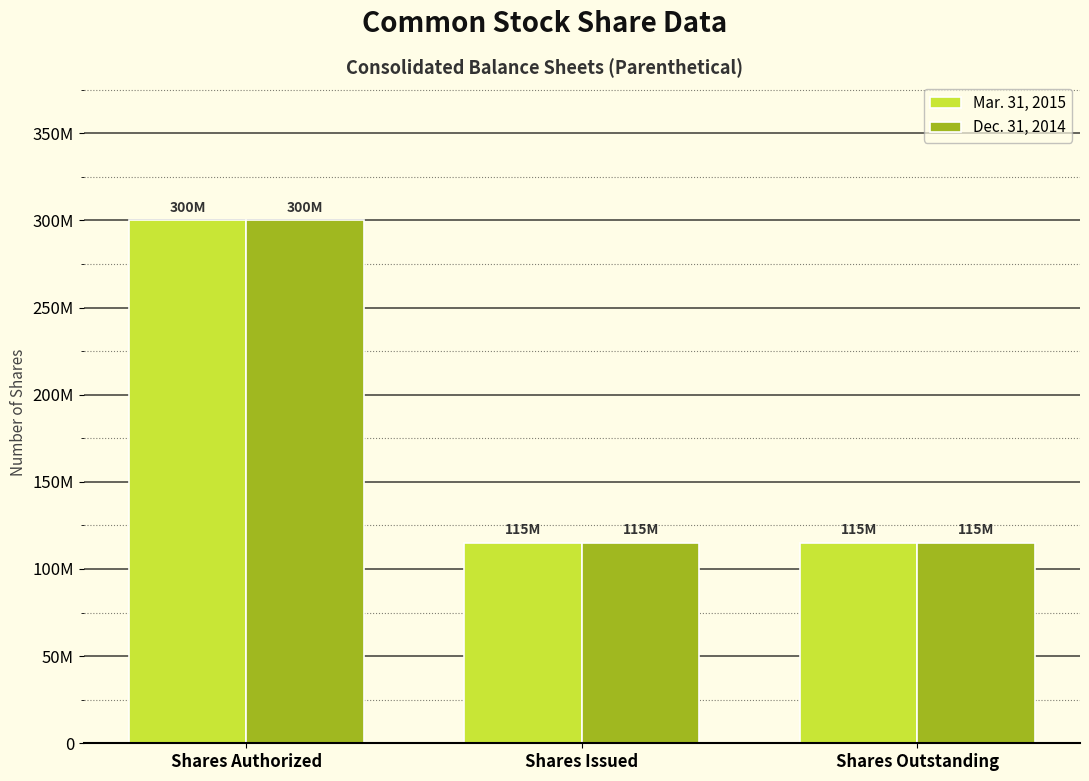

Does the chart contain any negative values?

No